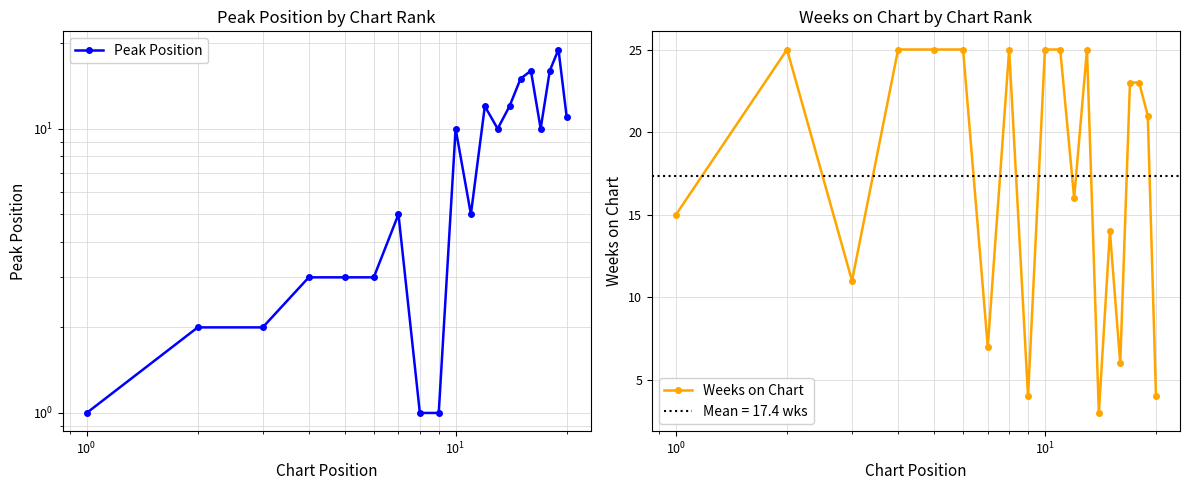

What is the difference between the maximum and second lowest values in the Weeks on Chart series?

21